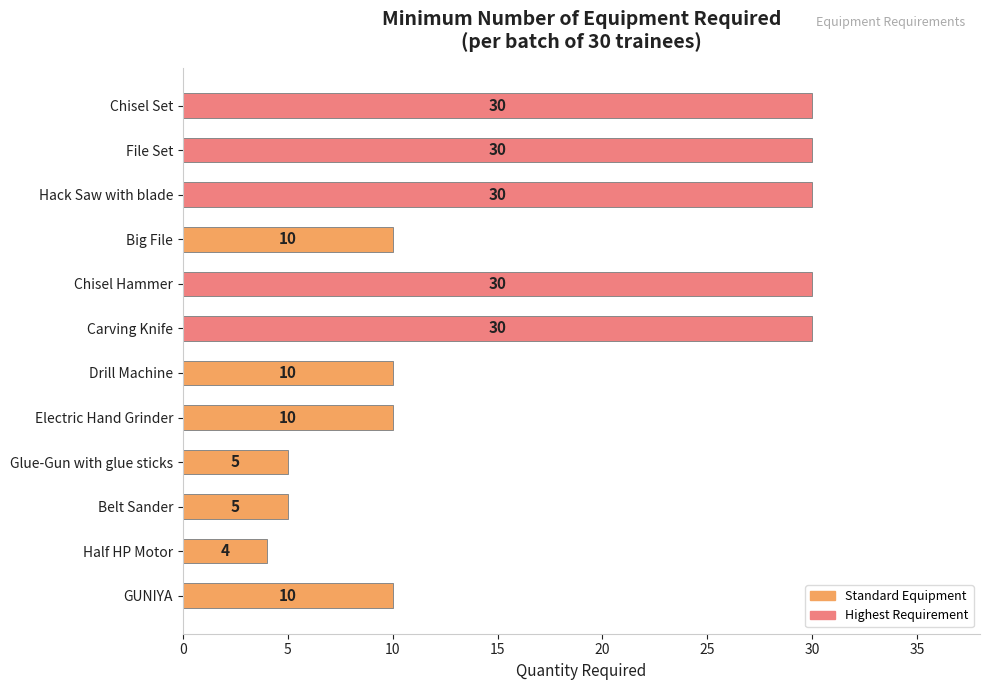

Read the value at GUNIYA, to the nearest 5.

10